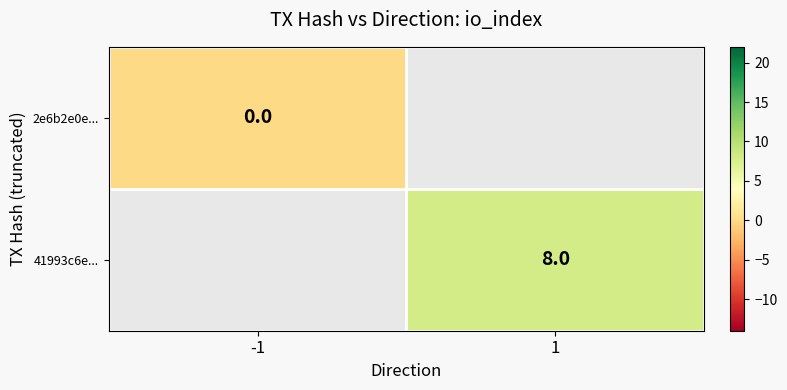

The value of 41993c6e... at 1 is 4. True or false?

False